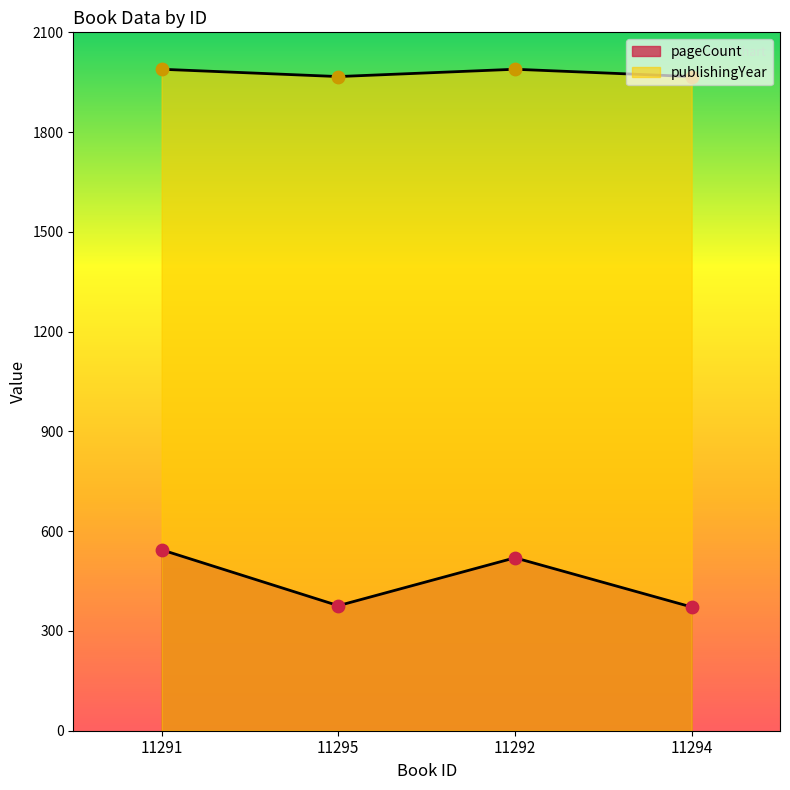

At which category is the sum across all series the highest?

11291